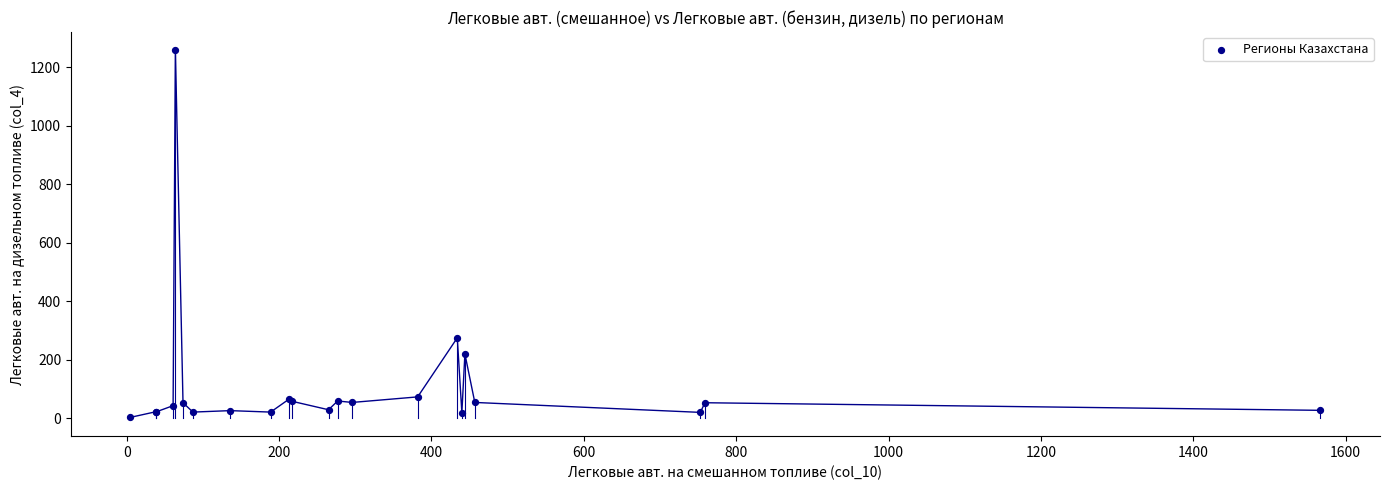

What Y value in the scatter plot is closest to 630?

275